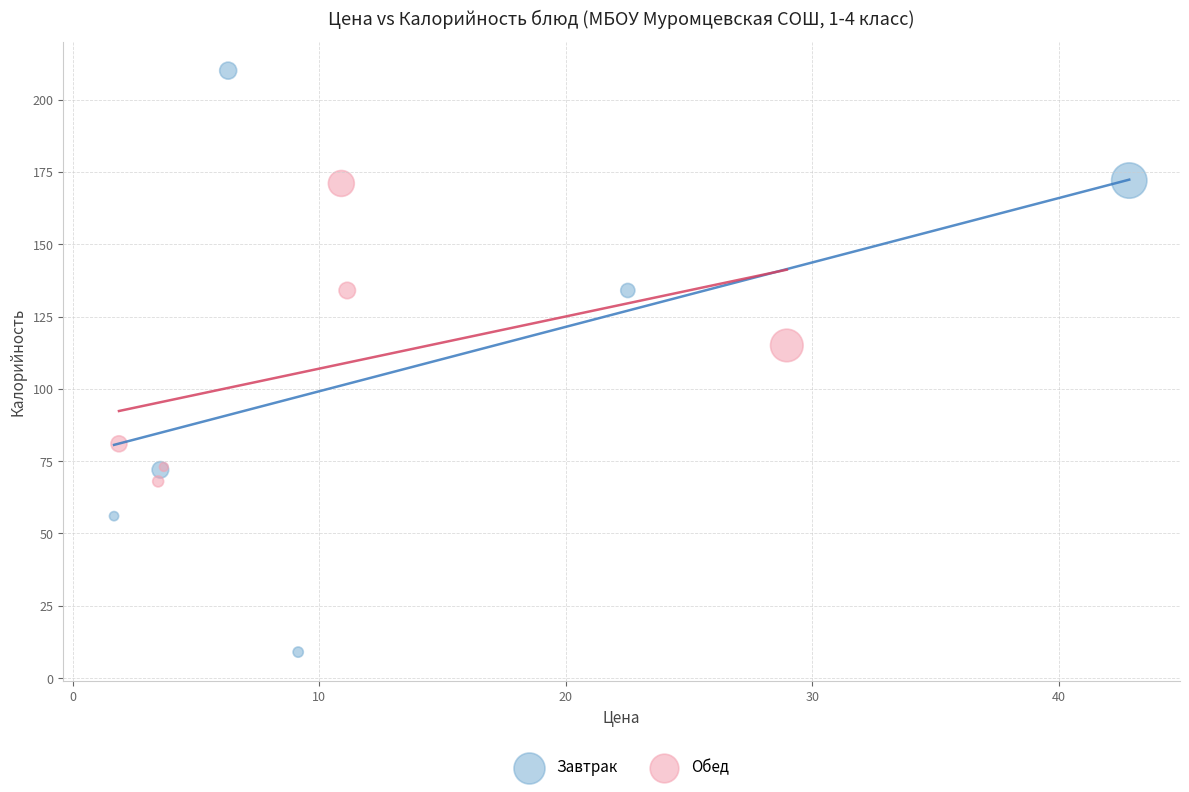

Which series has the widest spread of Y values?

Завтрак